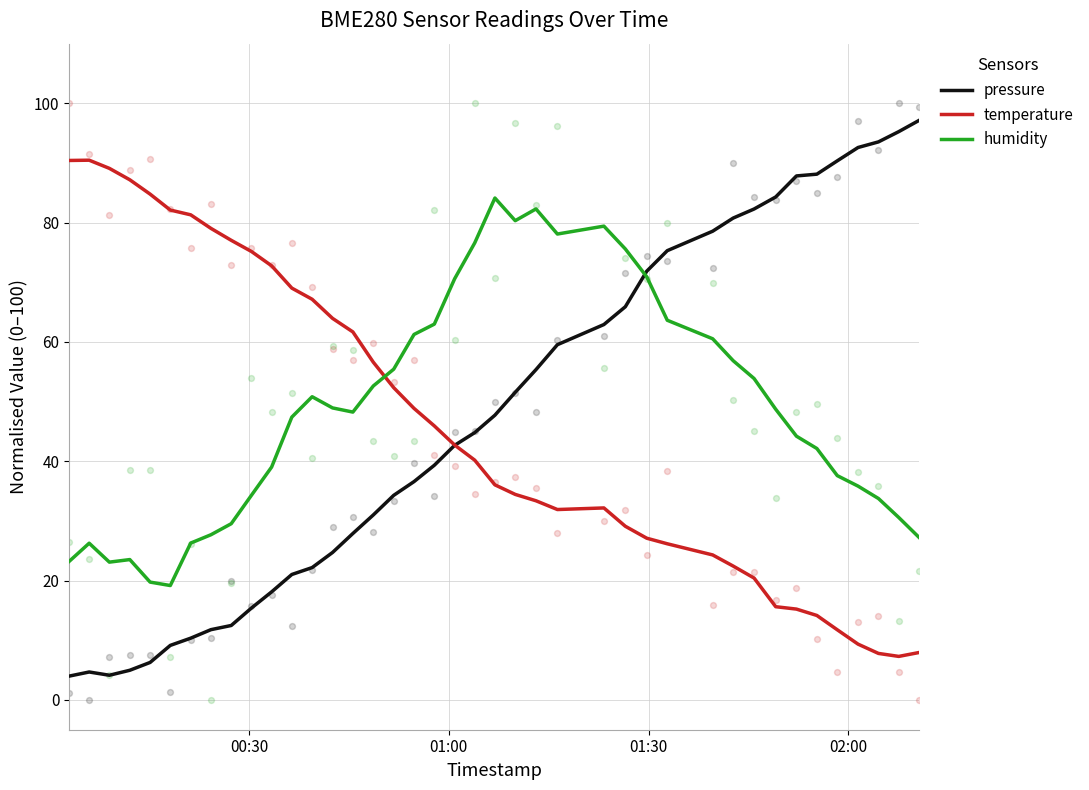

How many intersections are there between temperature and humidity?

1